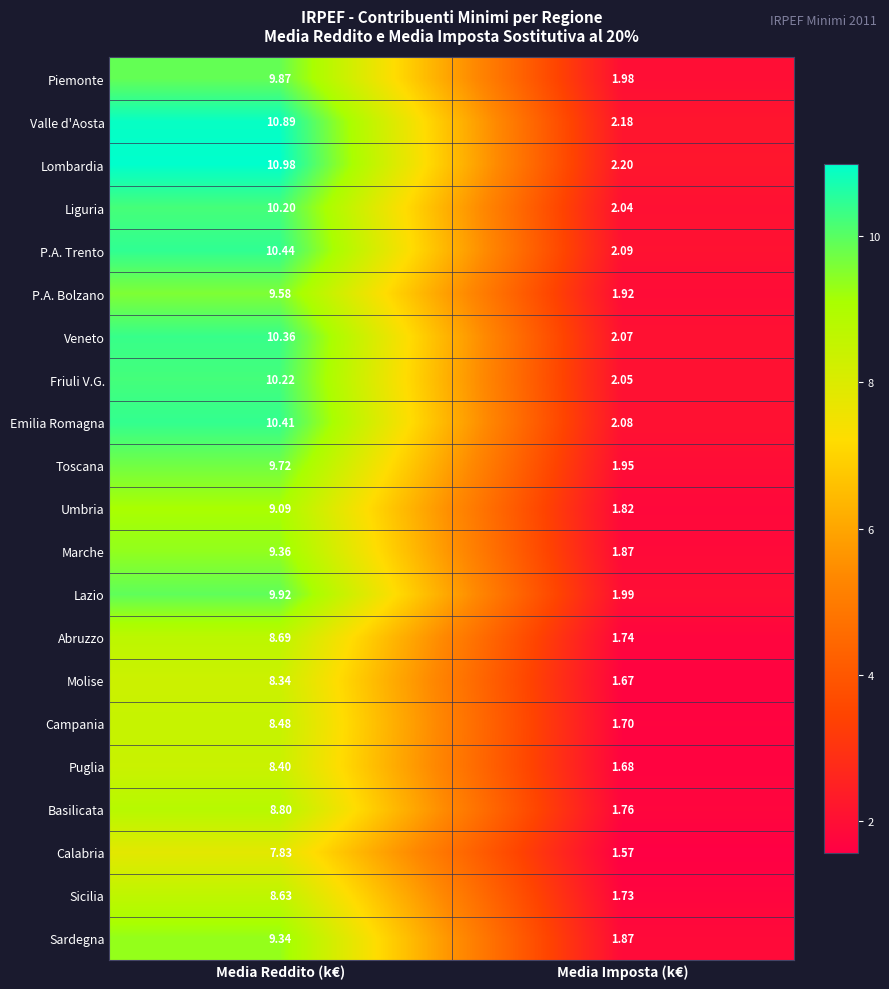

Between Media Reddito (k€) and Media Imposta (k€), which series saw the biggest shift?

Lombardia